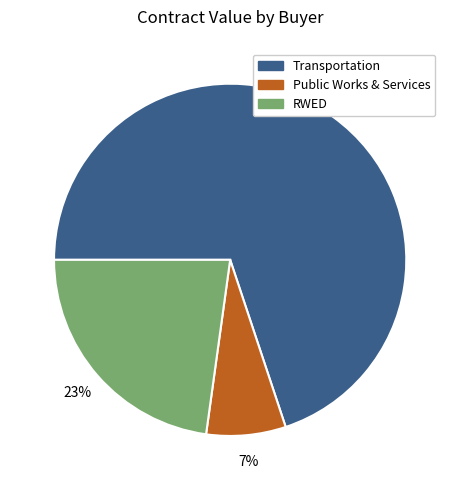

Is the sum of Public Works & Services and RWED greater than half?

No